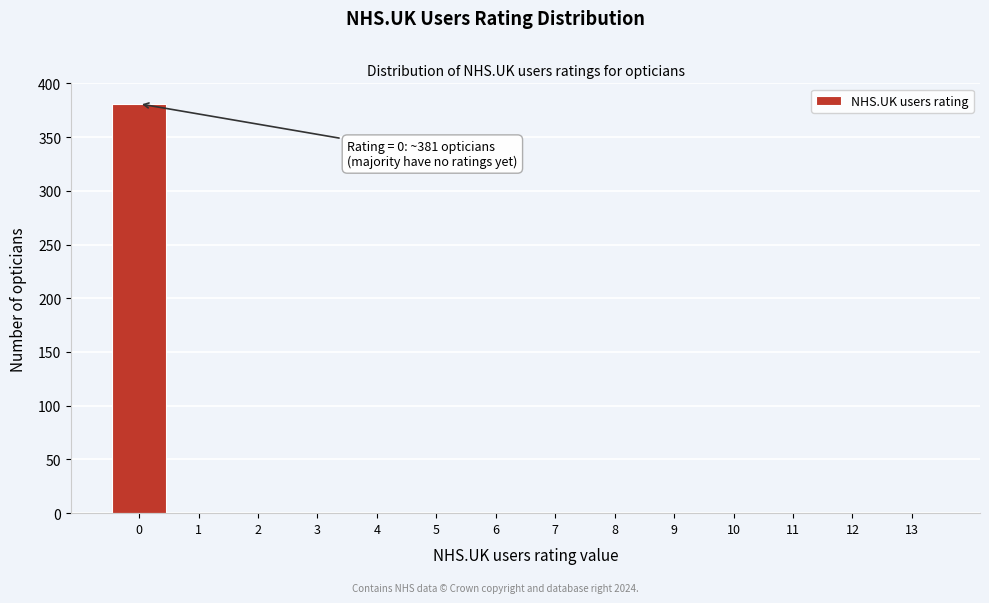

Reading left to right, extract all data points from this chart.

0=381	1=0	2=0	3=0	4=0	5=0	6=0	7=0	8=0	9=0	10=0	11=0	12=0	13=0